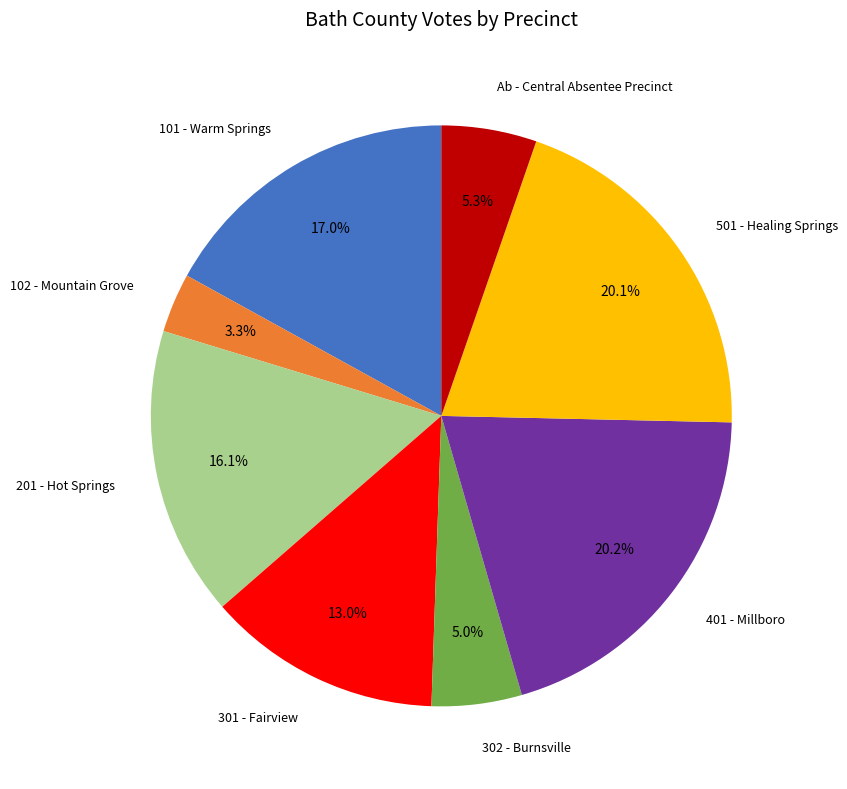

Is there any slice that represents more than half of the pie?

No